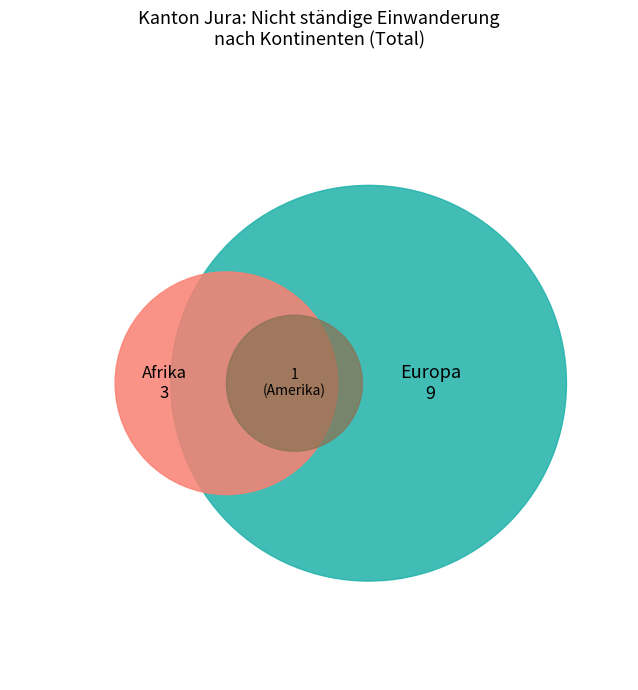

Between Afrika and Europa, which is larger?

Europa